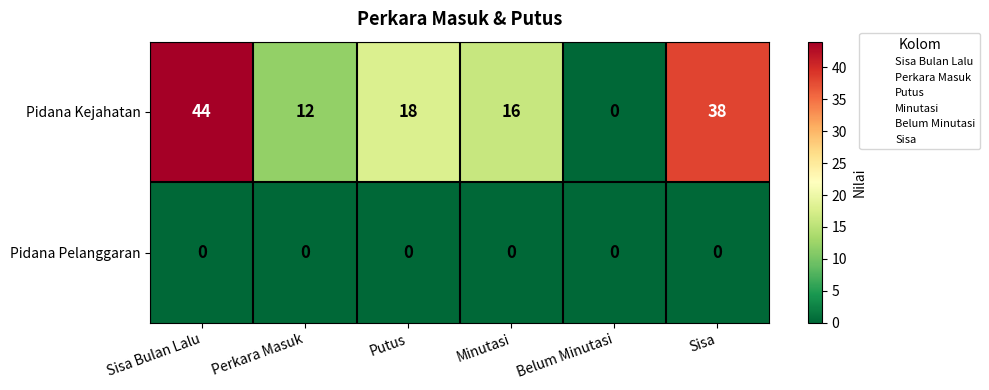

Reading left to right, what are all the values shown in this chart?

Pidana Kejahatan: Sisa Bulan Lalu=44	Perkara Masuk=12	Putus=18	Minutasi=16	Belum Minutasi=0	Sisa=38
Pidana Pelanggaran: Sisa Bulan Lalu=0	Perkara Masuk=0	Putus=0	Minutasi=0	Belum Minutasi=0	Sisa=0